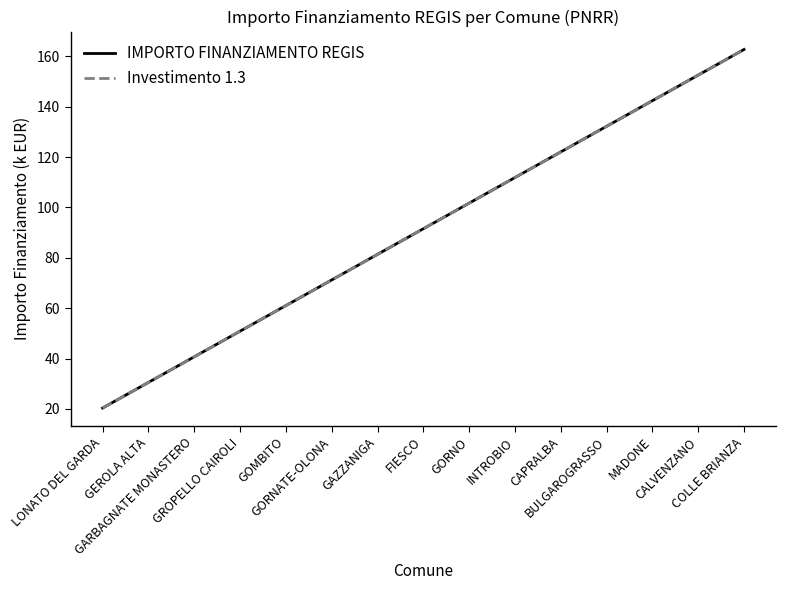

Rank the series by their maximum value, from highest to lowest.

IMPORTO FINANZIAMENTO REGIS, Investimento 1.3